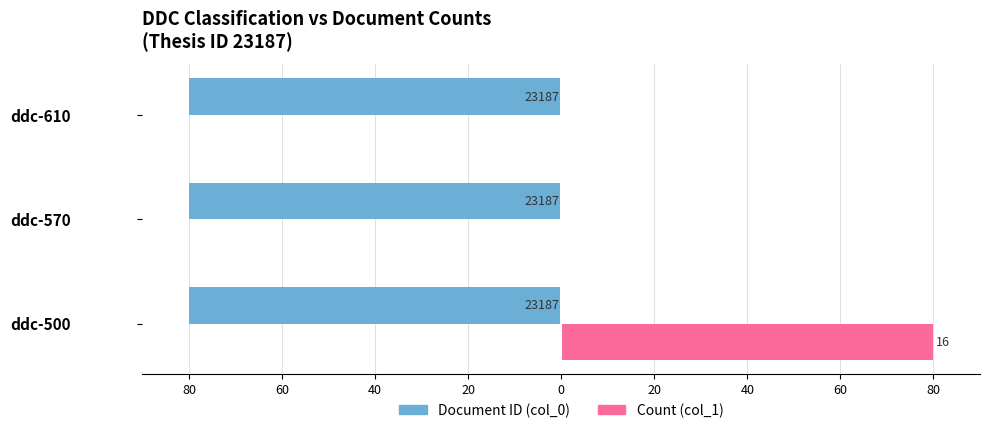

What are all the series names shown in the legend?

Document ID (col_0), Count (col_1)